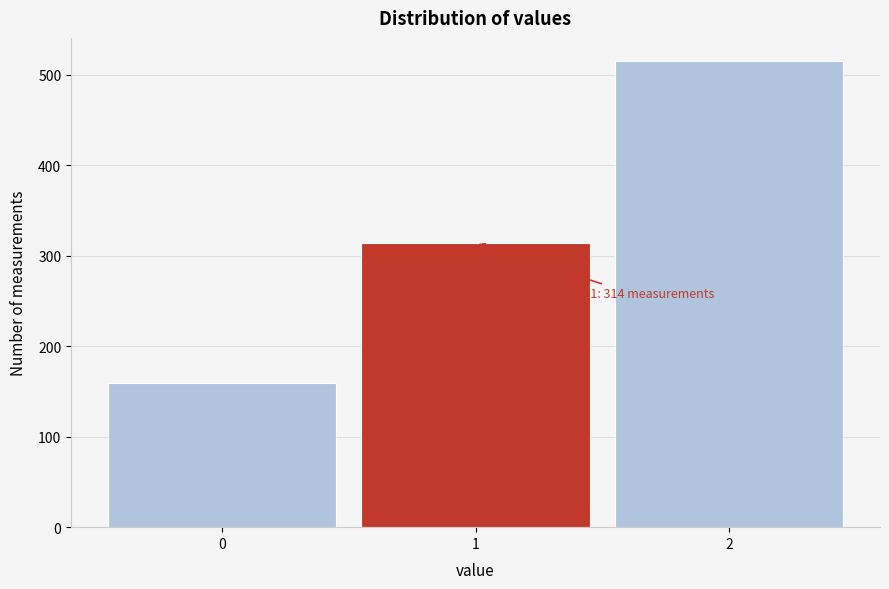

Over which range of the x-axis is the bar tallest?

1.5 to 2.5